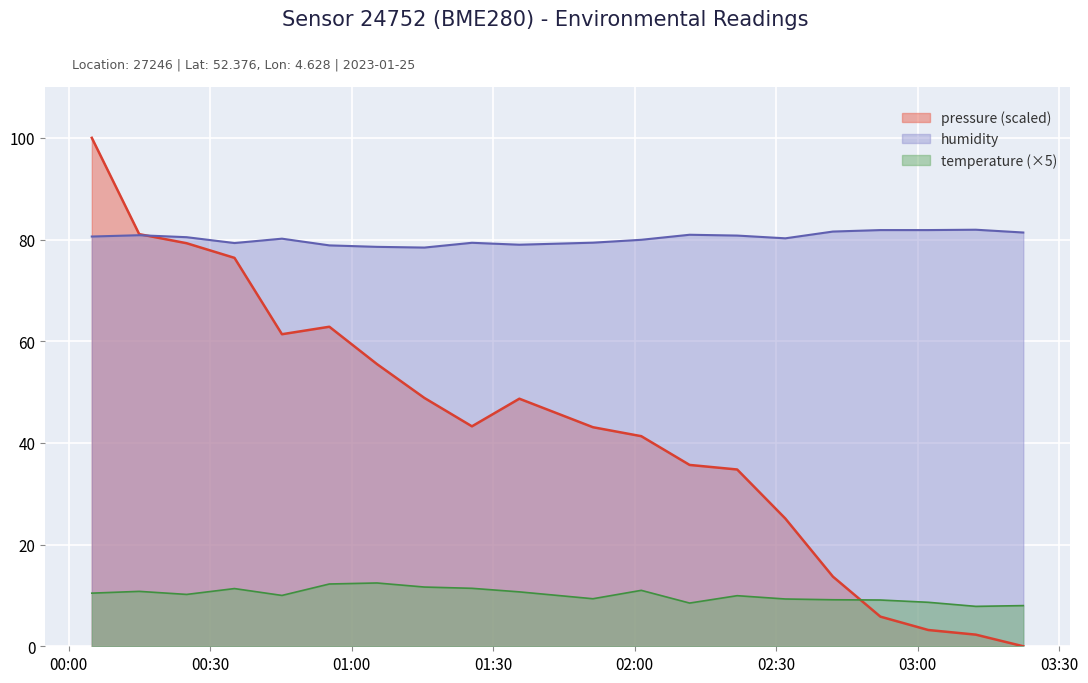

Is the value of pressure at 00:14 greater than the value of temperature at 00:25?

Yes